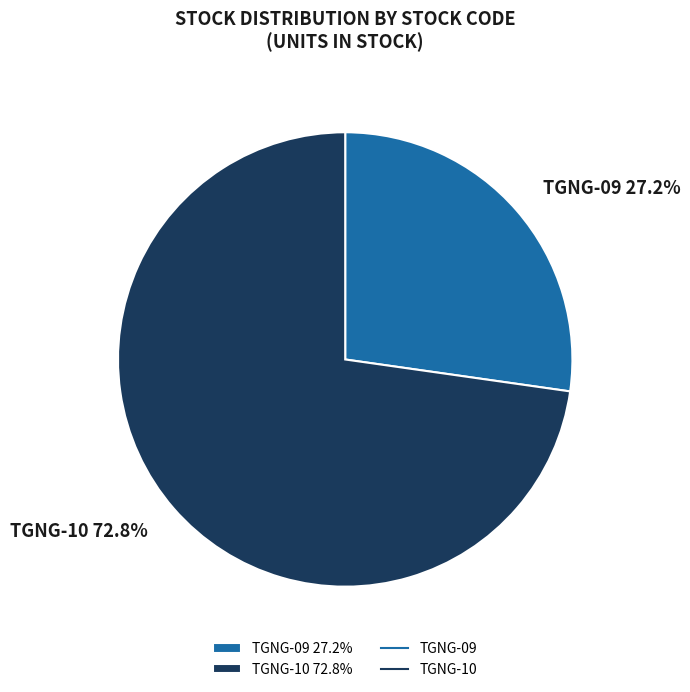

To the nearest percent, what is the average slice percentage?

50%